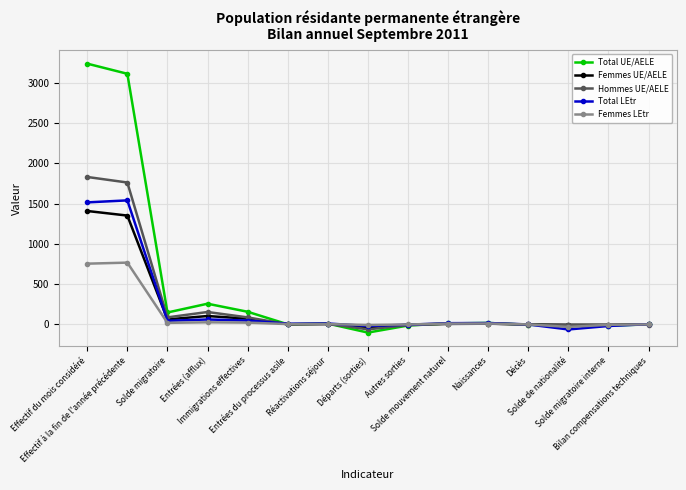

What is the total value across all series at Effectif du mois considéré?

8752